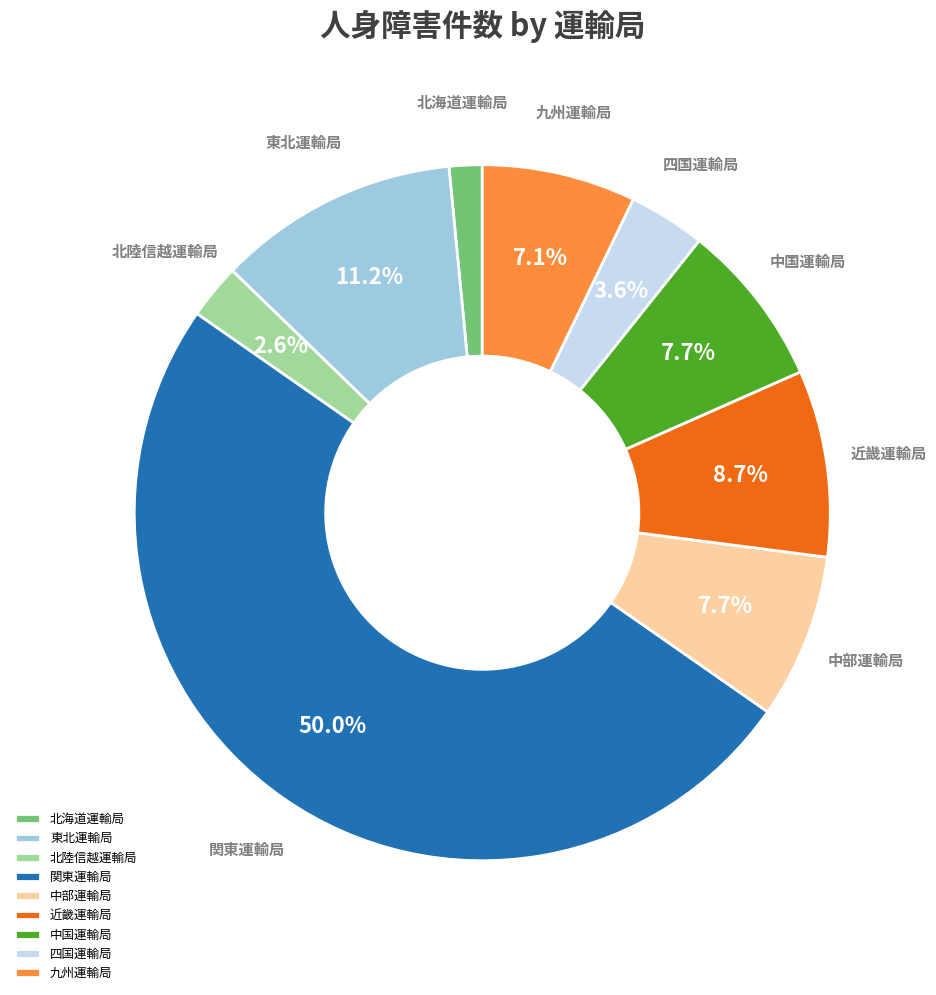

Is it true that 北陸信越運輸局 is 3% of the pie?

True